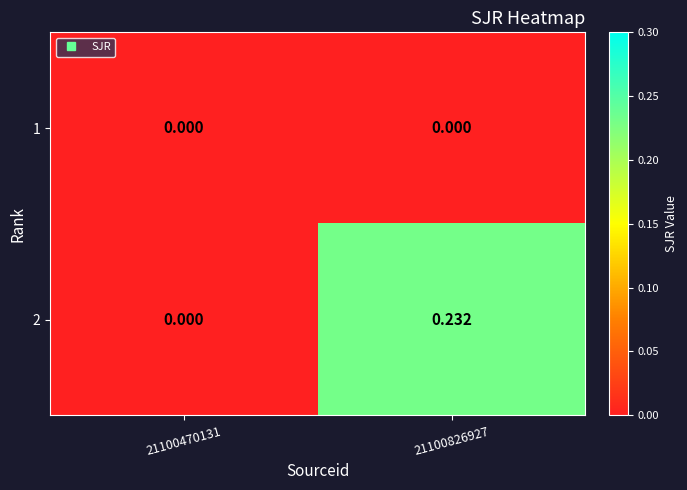

How many values in 2 are above zero?

1